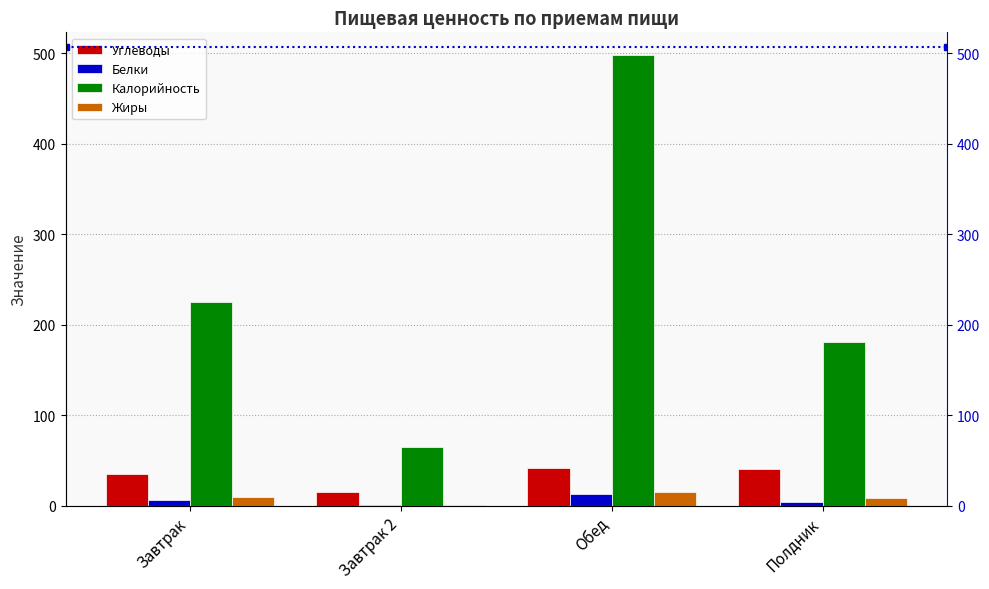

The value of Углеводы at Завтрак is 45.8. True or false?

False